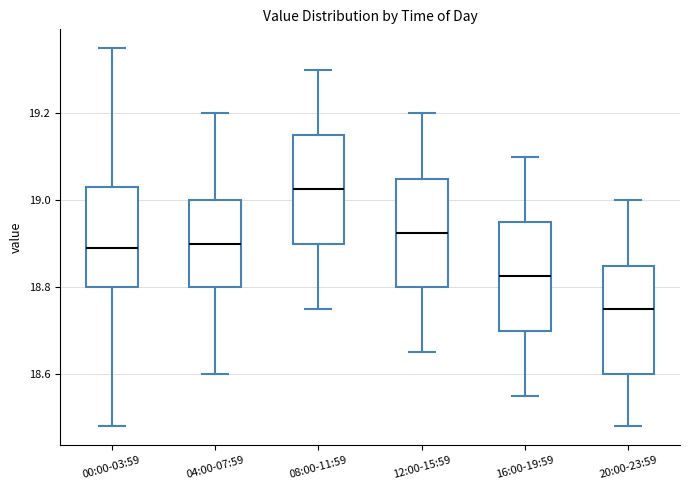

Where does the lower whisker of the box for 00:00-03:59 end on the y-axis? The values are not printed on the chart, so give them approximately, as read against the axis.

18.48